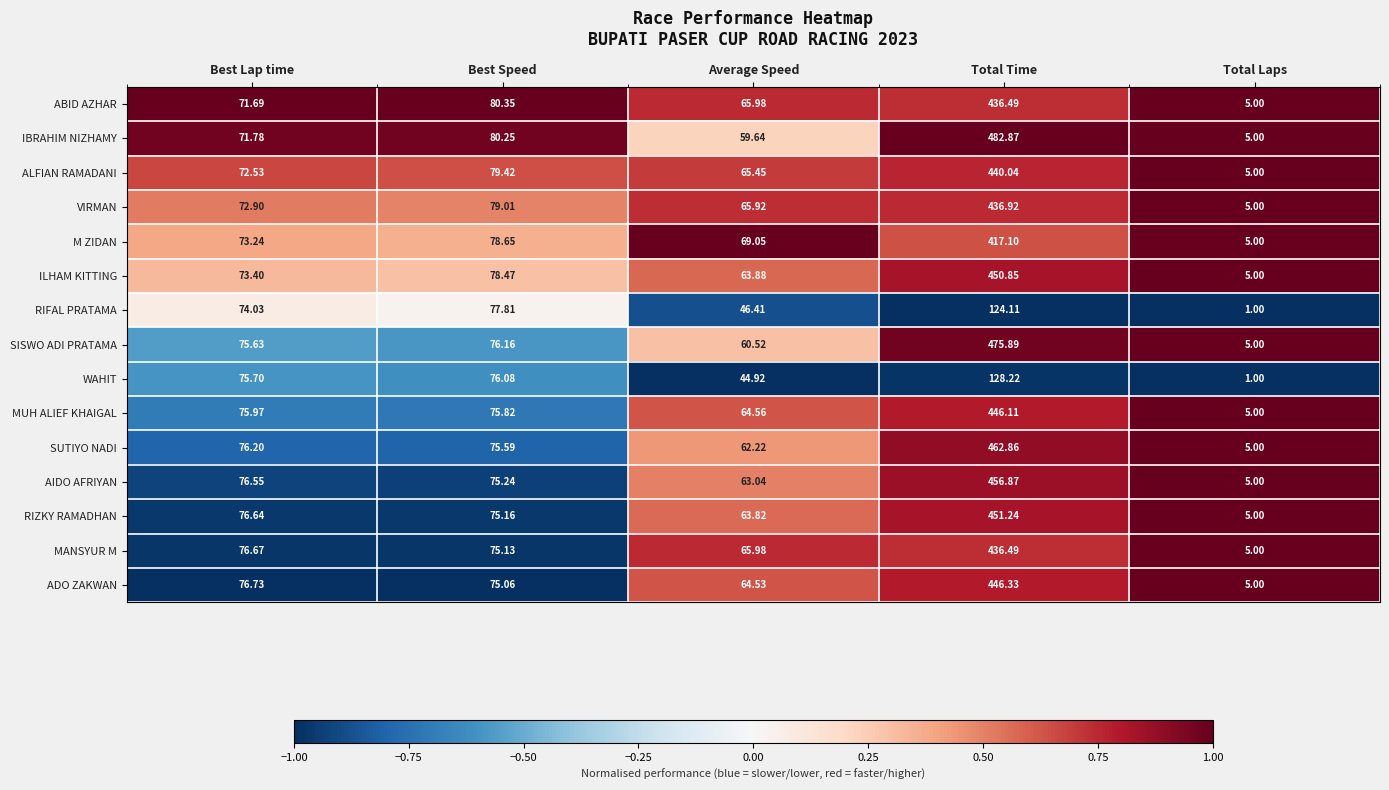

Which series has the widest spread of values?

IBRAHIM NIZHAMY